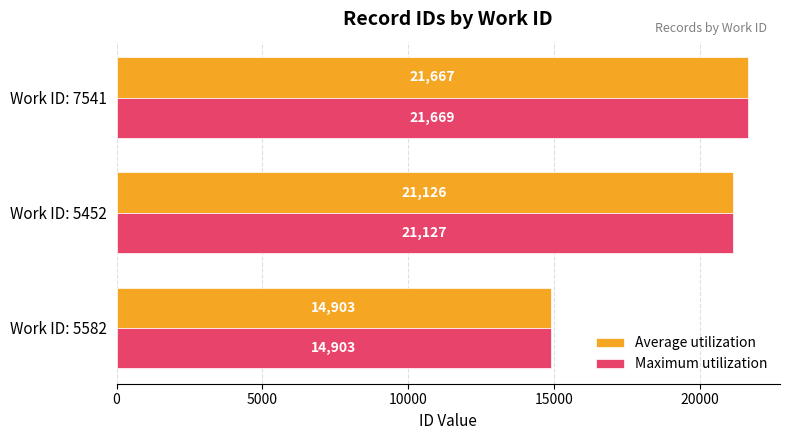

Which series changed the most between Work ID: 5452 and Work ID: 7541?

Maximum utilization